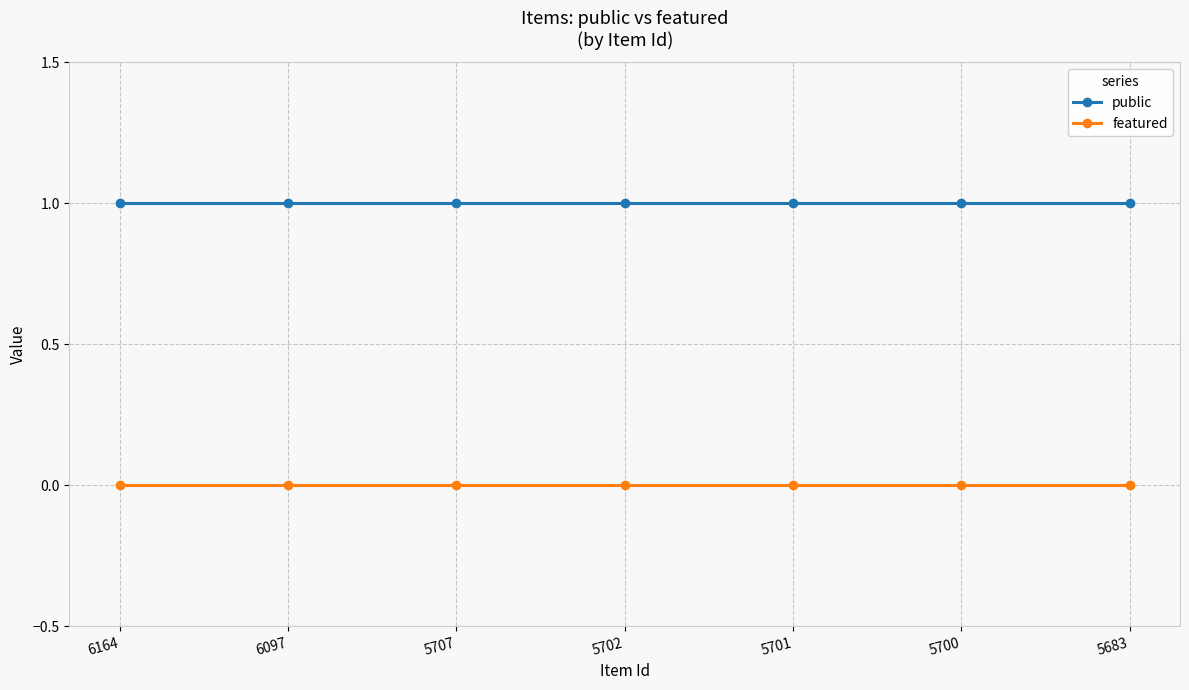

What is the spread (max minus min) of values at 6164?

1